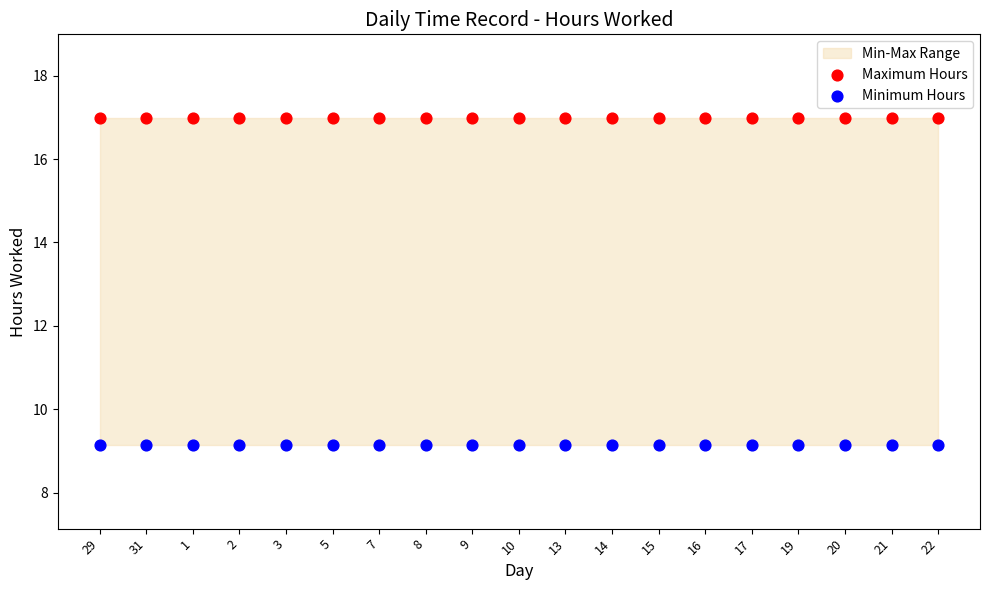

Which series reaches the minimum Y coordinate?

Minimum Hours